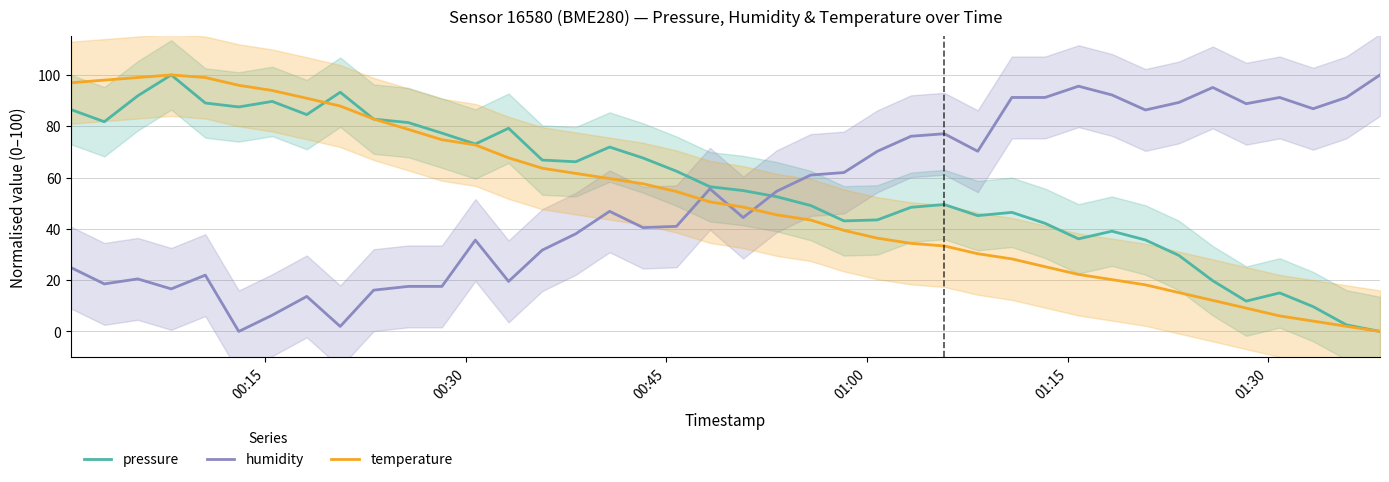

List the series in order of their peak value, highest first.

pressure, humidity, temperature